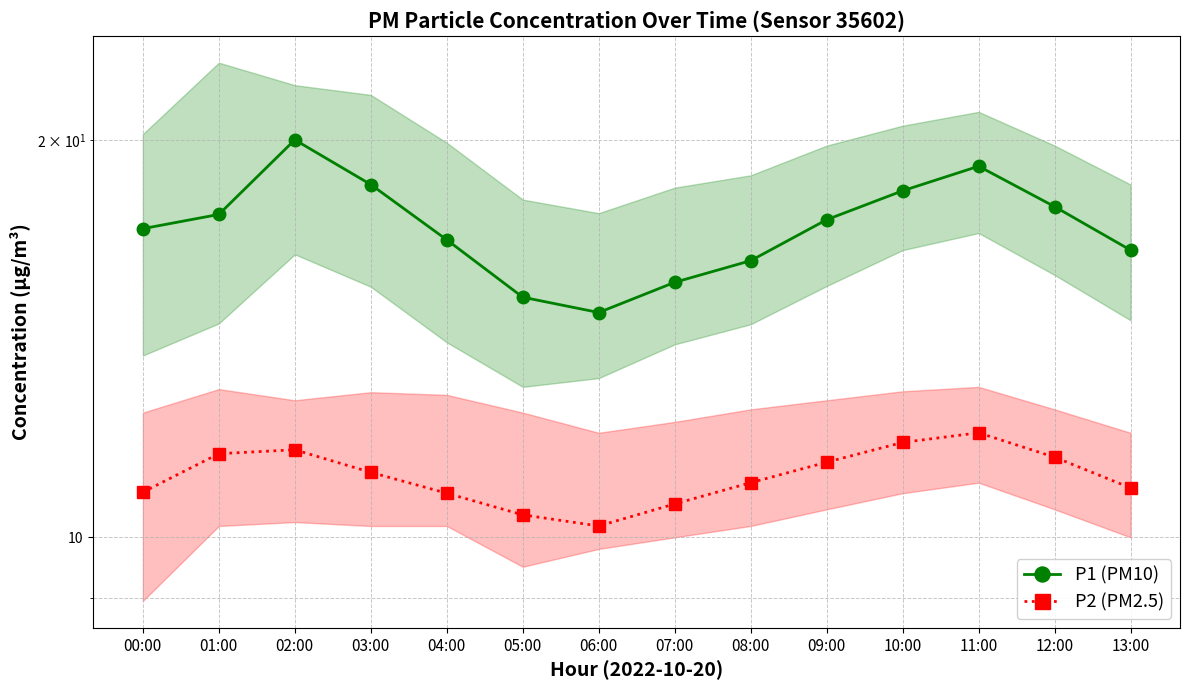

Reading left to right, list all the values displayed in this chart.

P1 (PM10): 17.1	17.6	20.0	18.5	16.8	15.2	14.8	15.6	16.2	17.4	18.3	19.1	17.8	16.5
P2 (PM2.5): 10.8	11.6	11.7	11.2	10.8	10.4	10.2	10.6	11.0	11.4	11.8	12.0	11.5	10.9